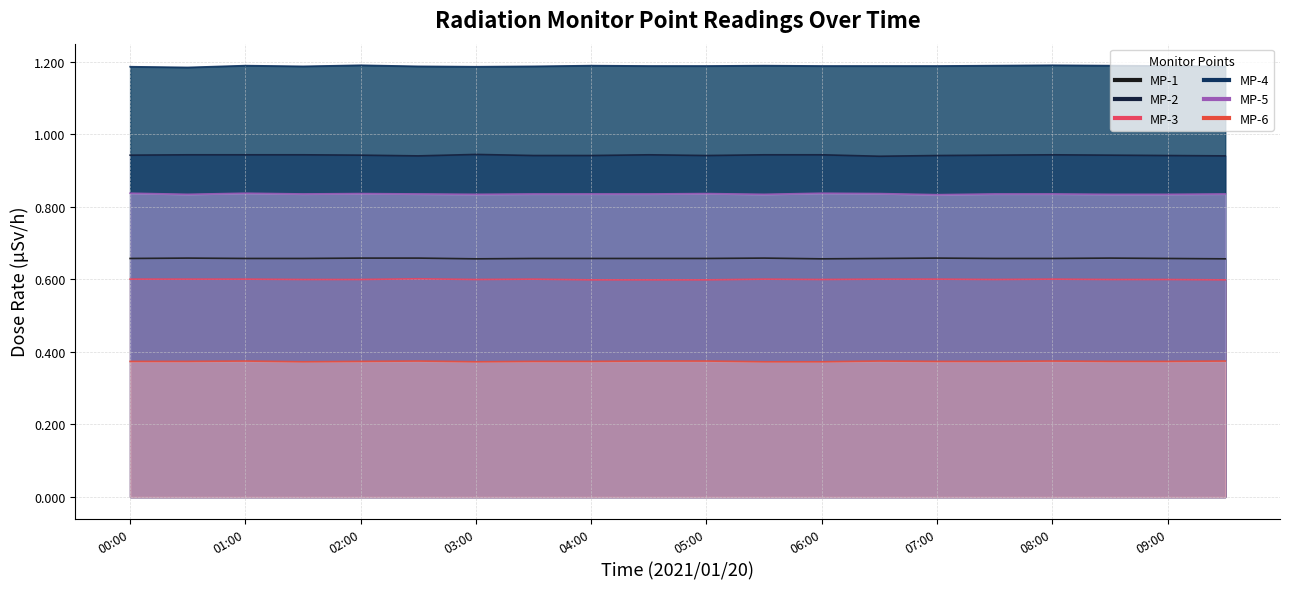

Which has a higher value, 02:30 or 05:30?

02:30